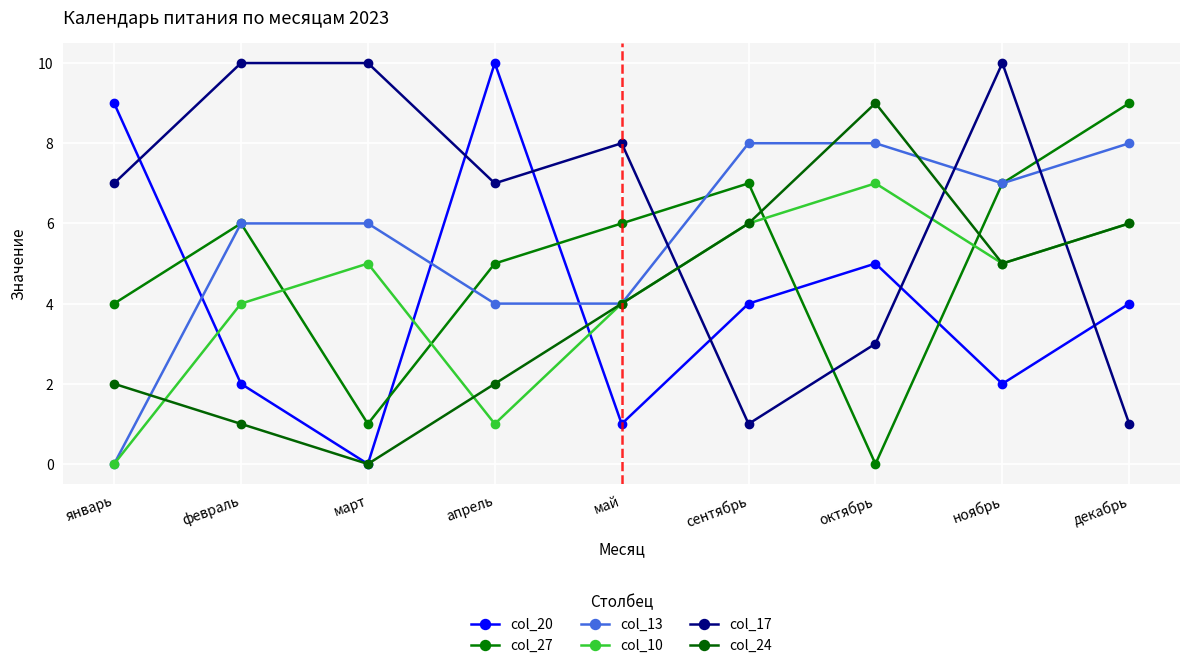

Reading left to right, list all the values displayed in this chart.

col_20: 9	2	0	10	1	4	5	2	4
col_27: 4	6	1	5	6	7	0	7	9
col_13: 0	6	6	4	4	8	8	7	8
col_10: 0	4	5	1	4	6	7	5	6
col_17: 7	10	10	7	8	1	3	10	1
col_24: 2	1	0	2	4	6	9	5	6